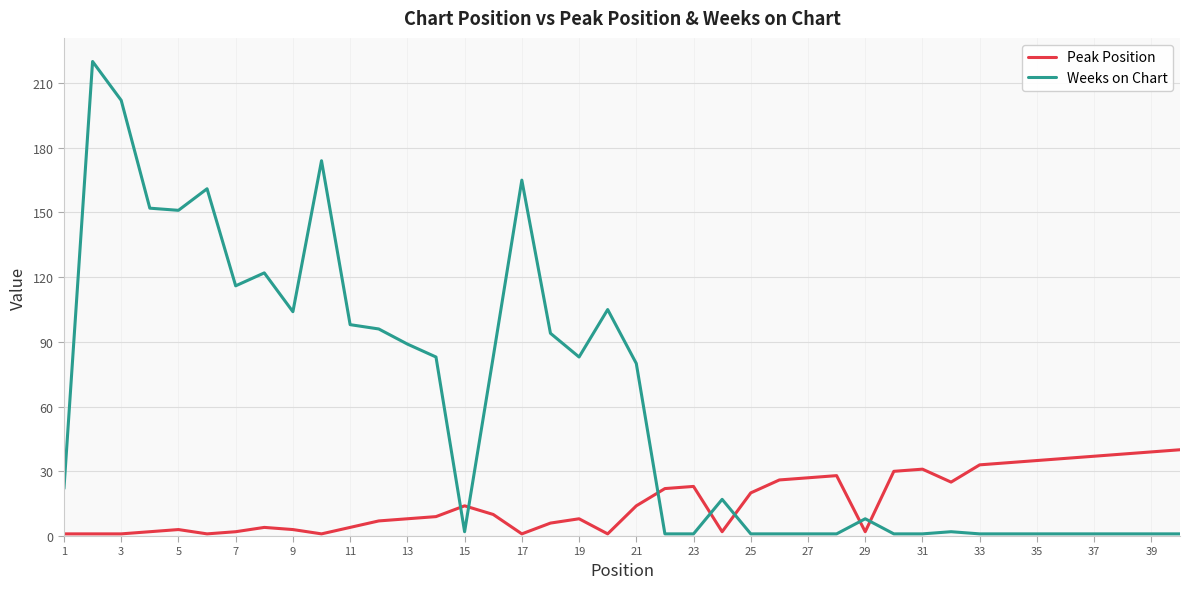

What is the difference between the maximum and minimum values in the Weeks on Chart series?

219